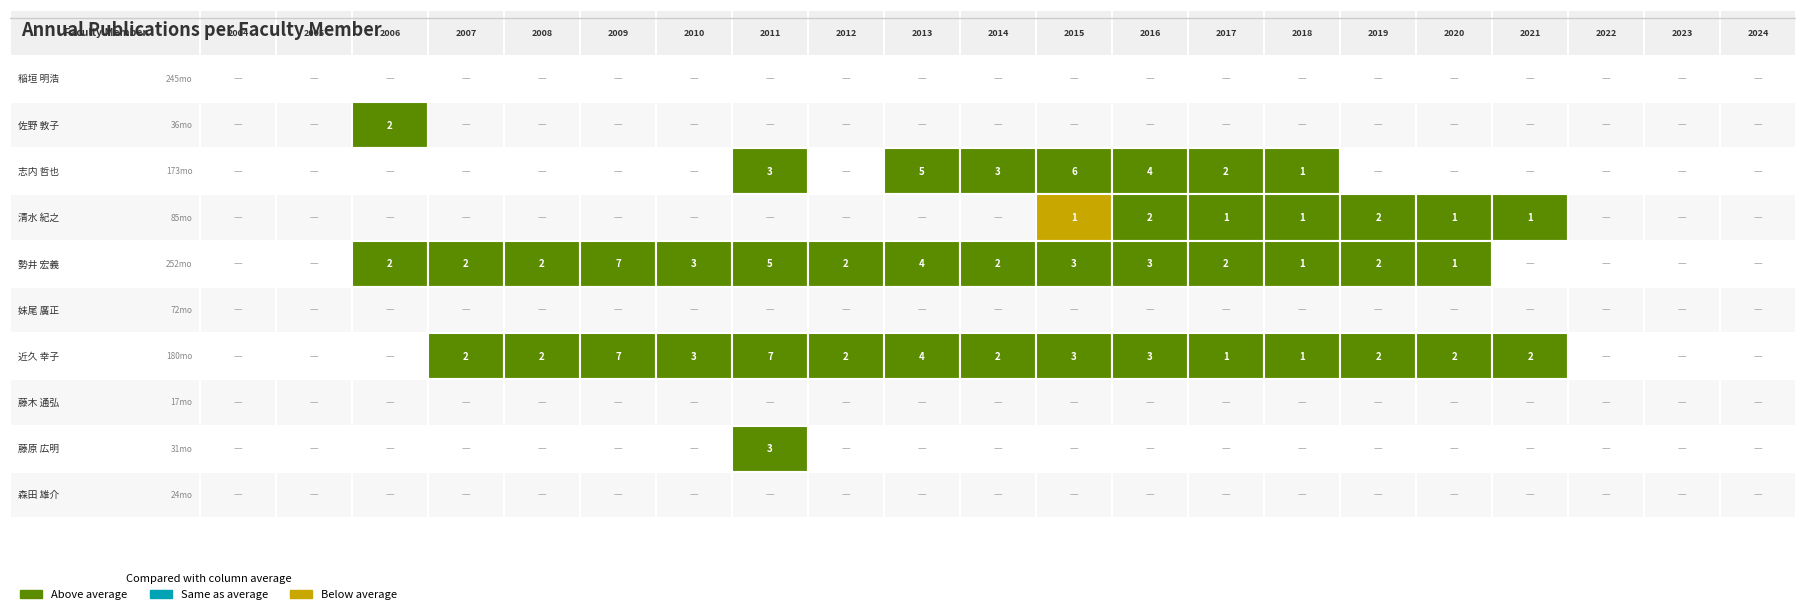

What is the difference between the maximum and second lowest values in the 近久 幸子 series?

7